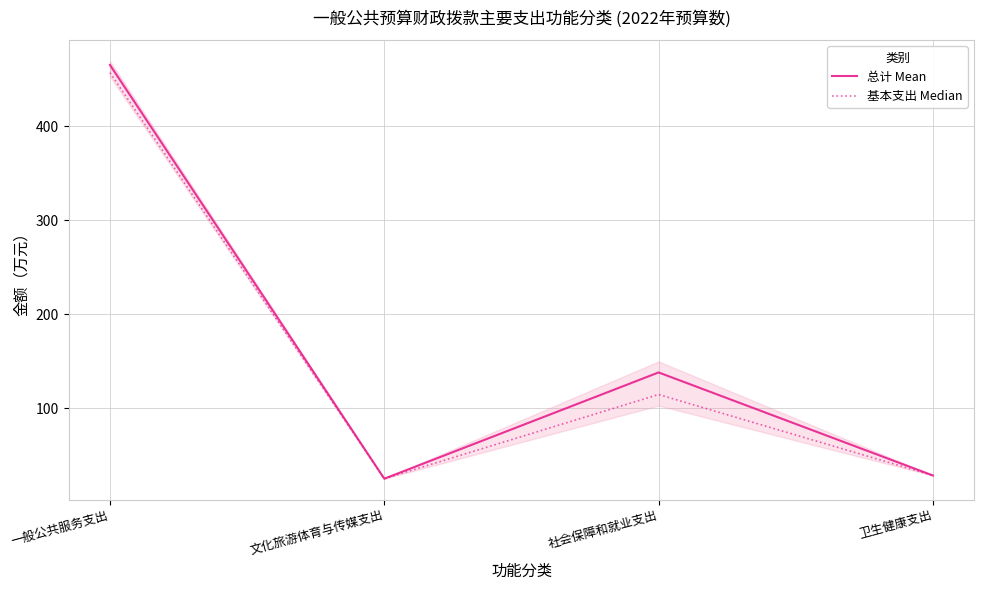

Reading right to left, transcribe all the data shown in this chart.

总计 Mean: 28.3	138.0	24.9	465.3
基本支出 Median: 28.3	114.5	24.9	457.1